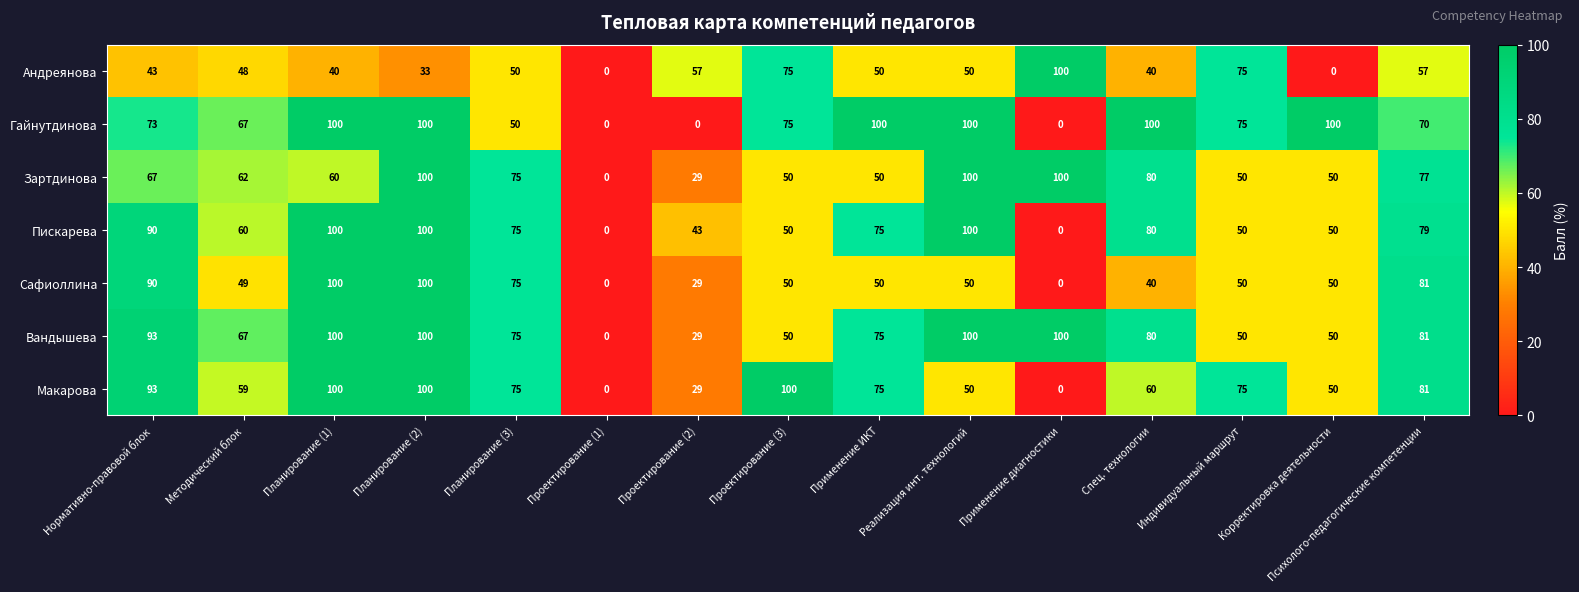

Read the Пискарева value at Реализация инт. технологий.

100